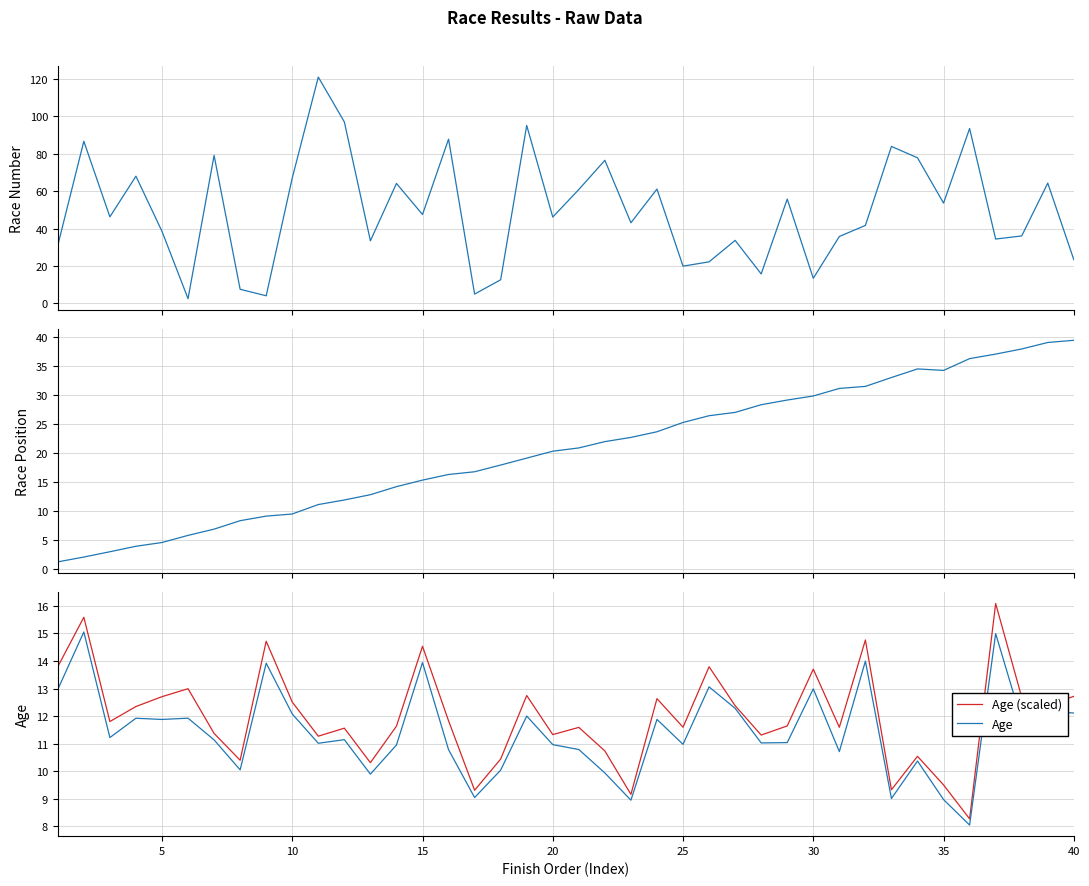

Which series has the largest total across all categories?

Race Number